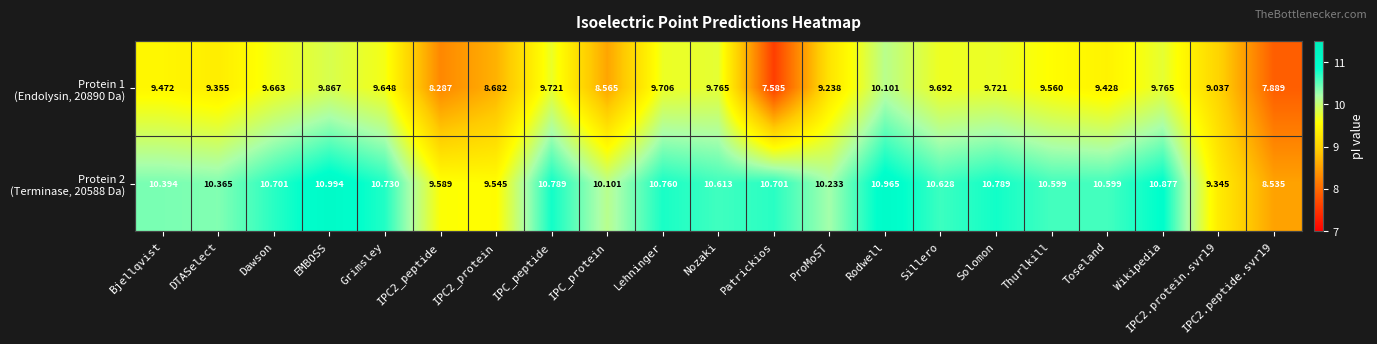

Which category has the lowest value across all series?

Patrickios